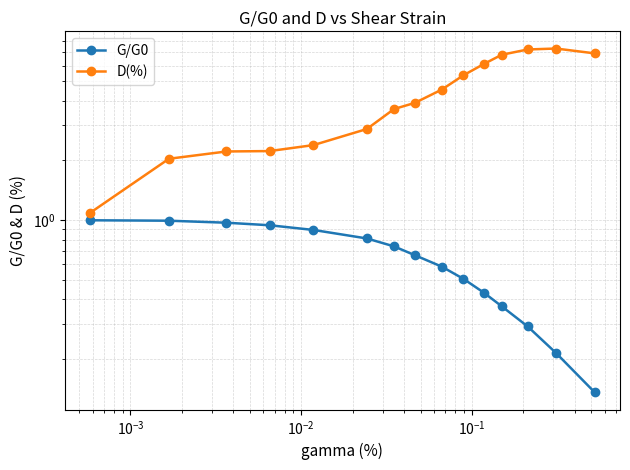

How many data points does each series have?

15